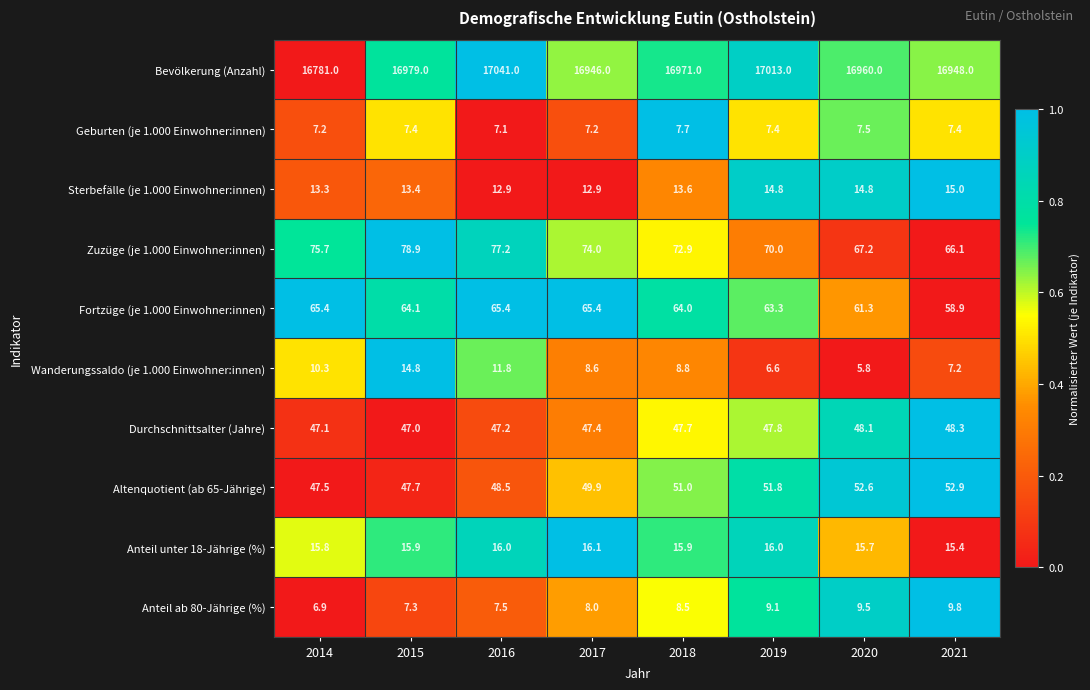

Where is Fortzüge (je 1.000 Einwohner:innen) nearest to the value 62?

2020